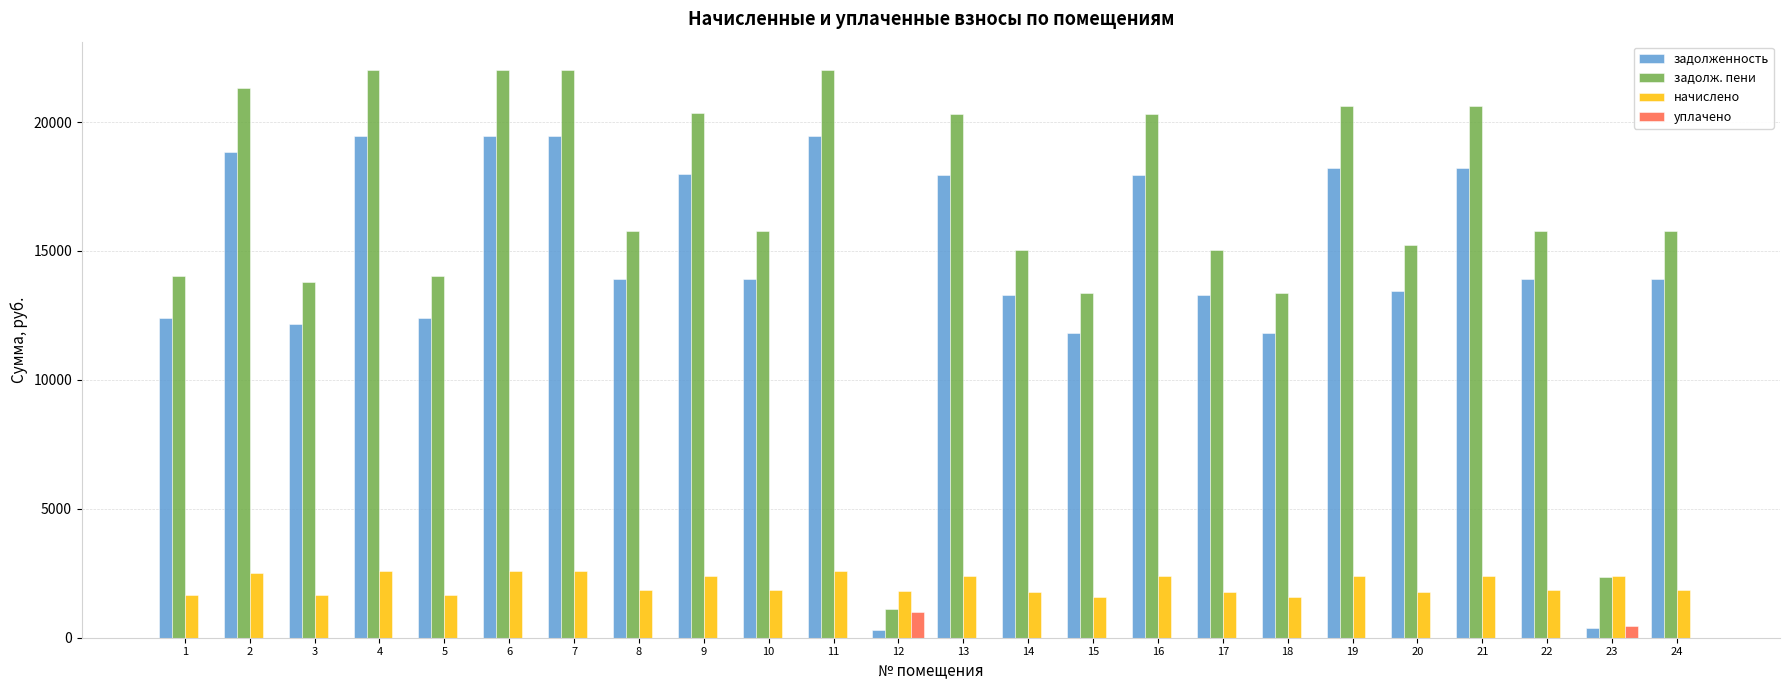

The value of начислено at 11 is 1222.7. True or false?

False